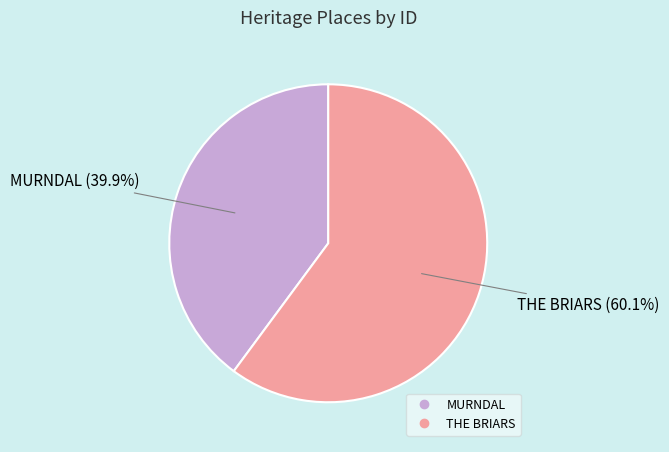

Which category has the smallest portion of the pie?

MURNDAL